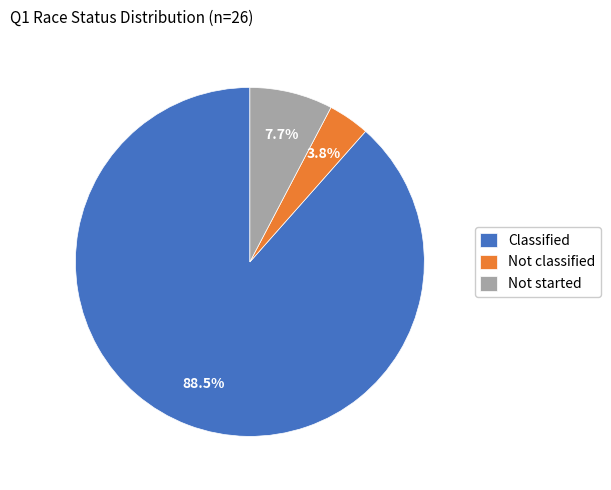

To the nearest percent, what is the average slice percentage?

33%